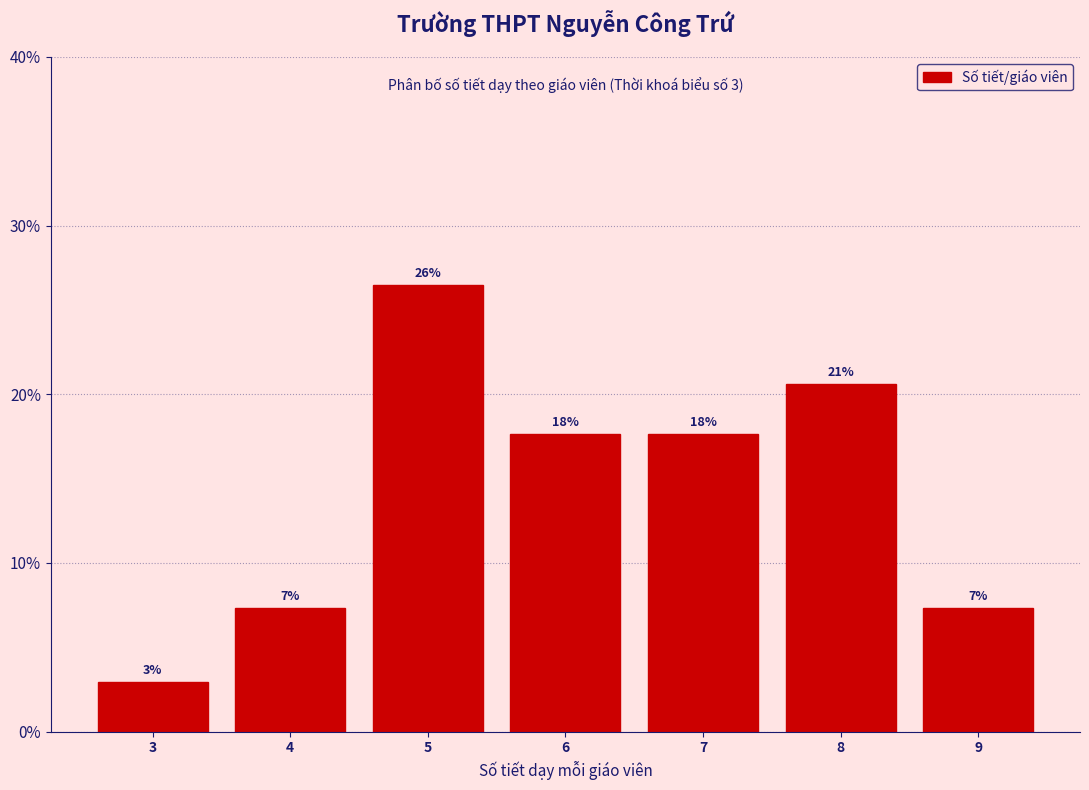

How many bars are there in total?

7